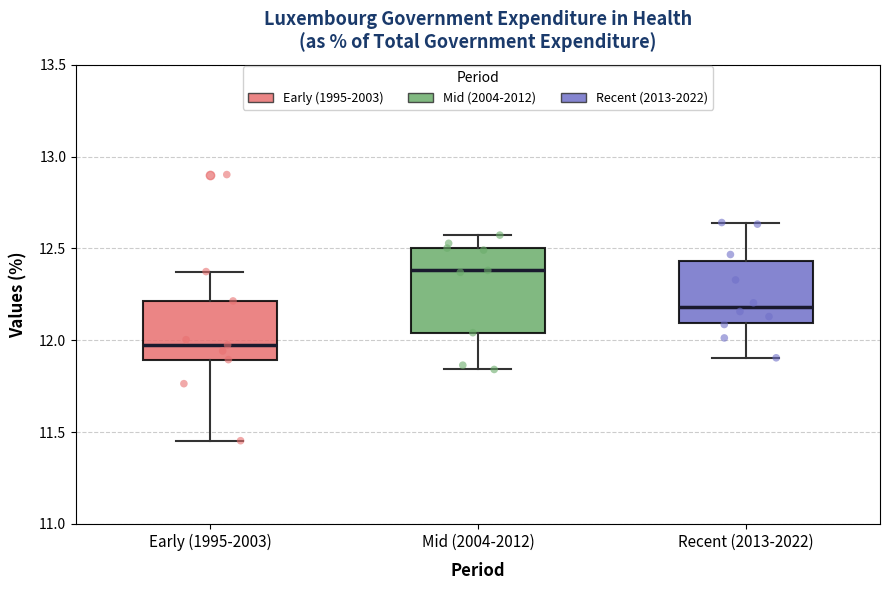

Reading left to right, transcribe this box plot: for each box, give where its median line is, the range the box spans, and where its two whiskers end, as read against the y-axis. The values are not printed on the chart, so give them approximately, as read against the axis.

Early (1995-2003): median 11.95, box 11.90 to 12.20, whiskers 11.45 to 12.35
Mid (2004-2012): median 12.40, box 12.05 to 12.50, whiskers 11.85 to 12.55
Recent (2013-2022): median 12.20, box 12.10 to 12.45, whiskers 11.90 to 12.65